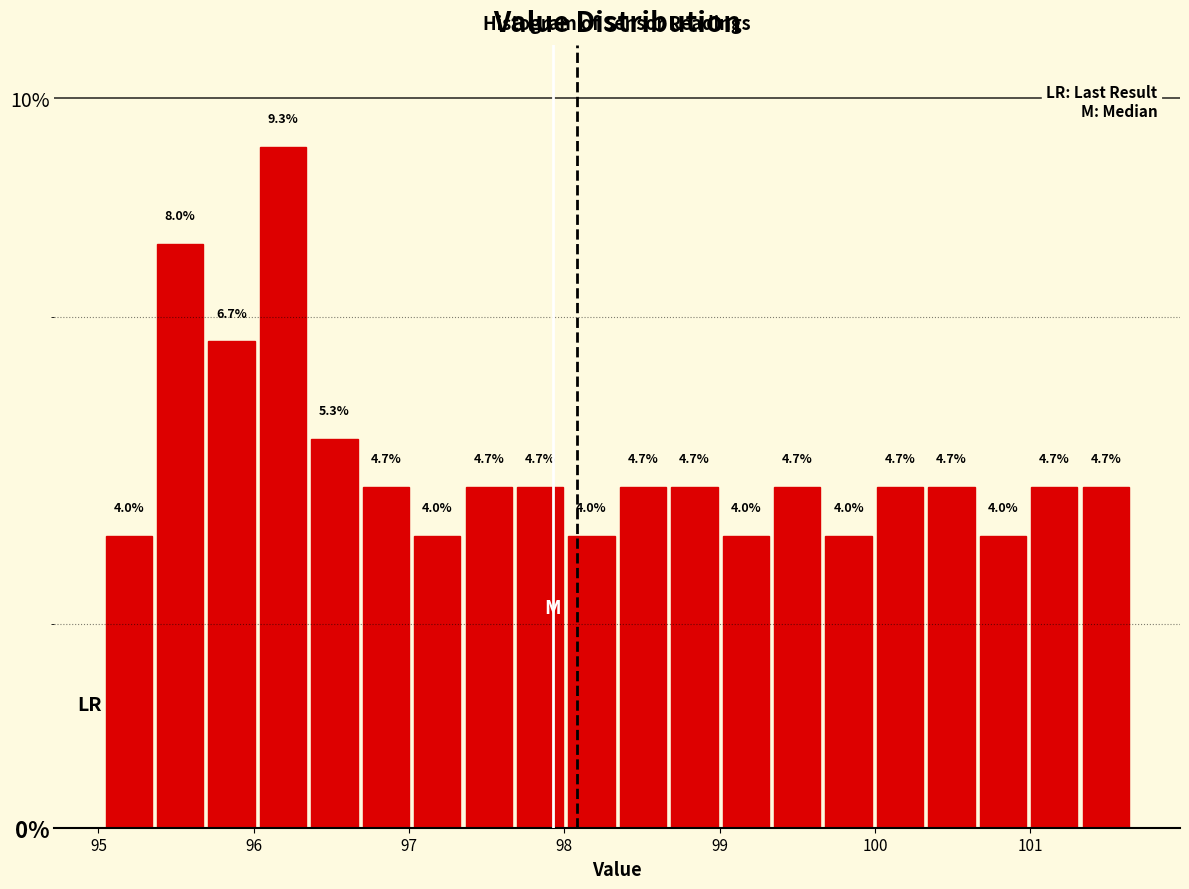

Around what value on the x-axis is the tallest bar? Give the approximate position of its centre, as read against the axis.

96.2